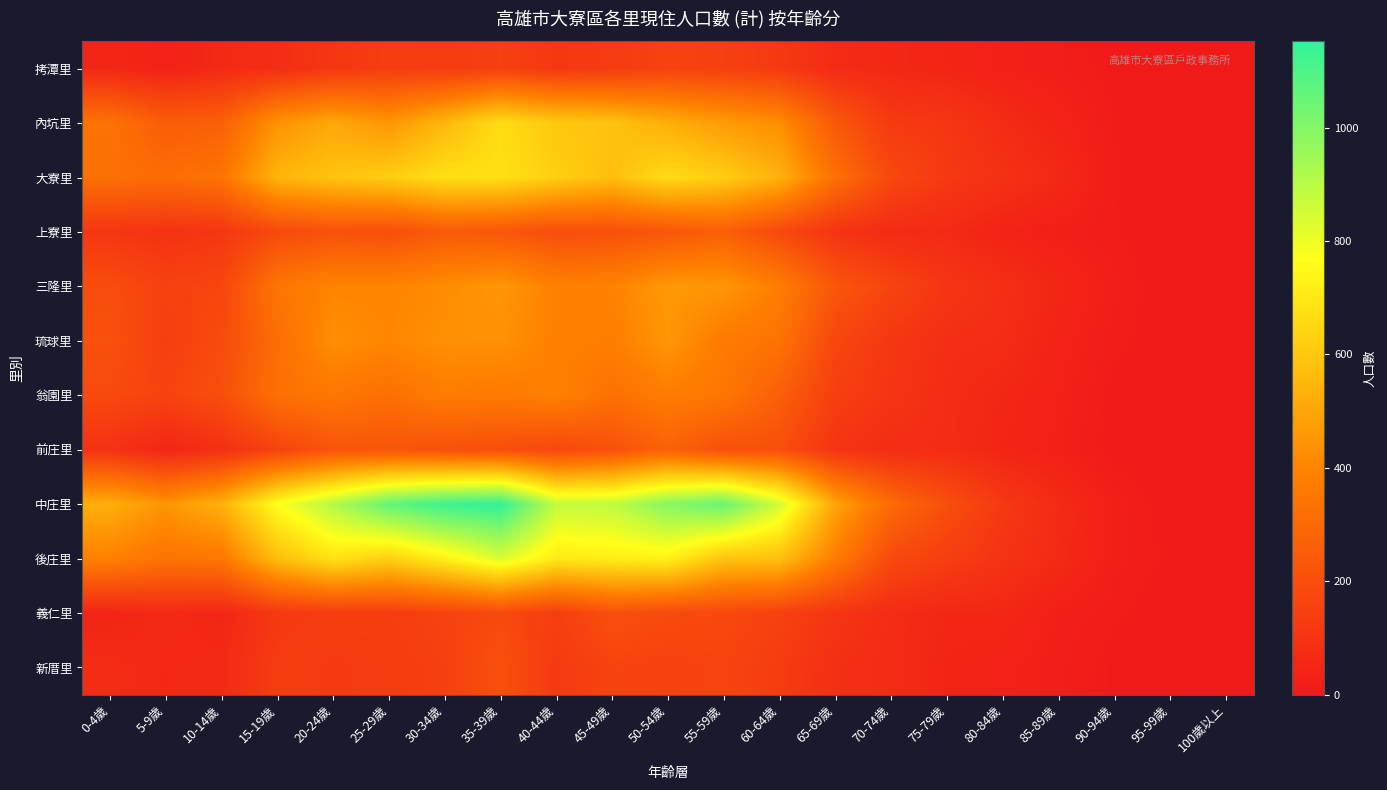

How many distinct data groups are displayed?

12